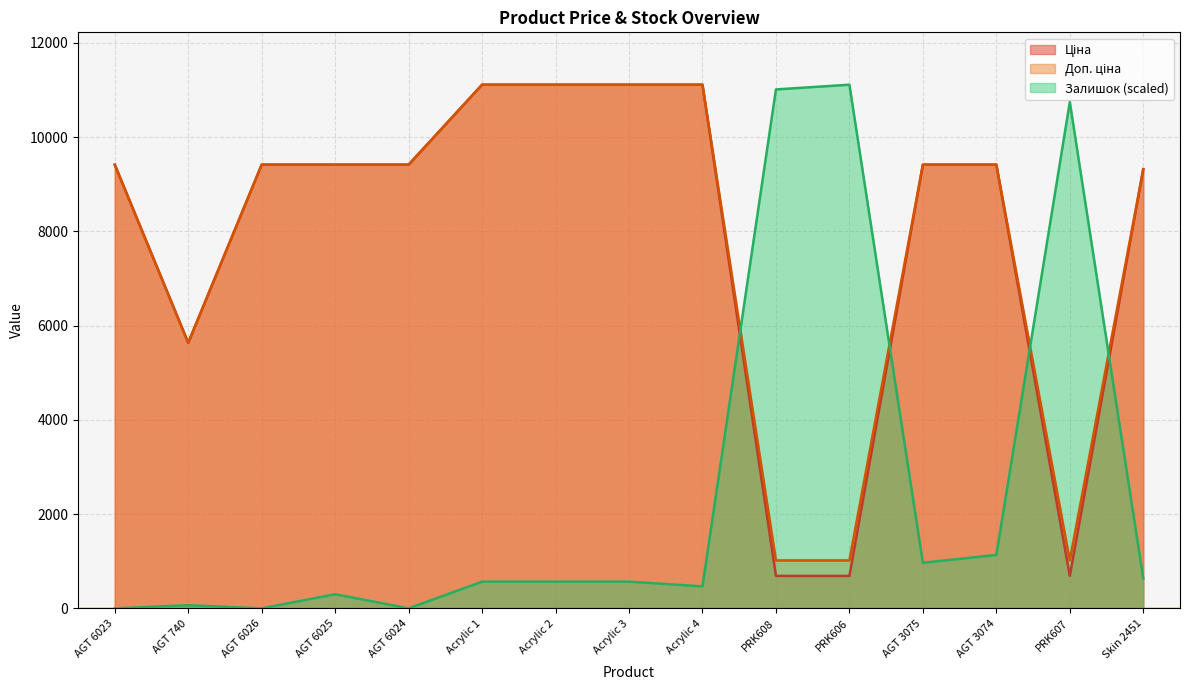

Between which two adjacent categories do Залишок and Доп. ціна first intersect?

Acrylic 4 and PRK608